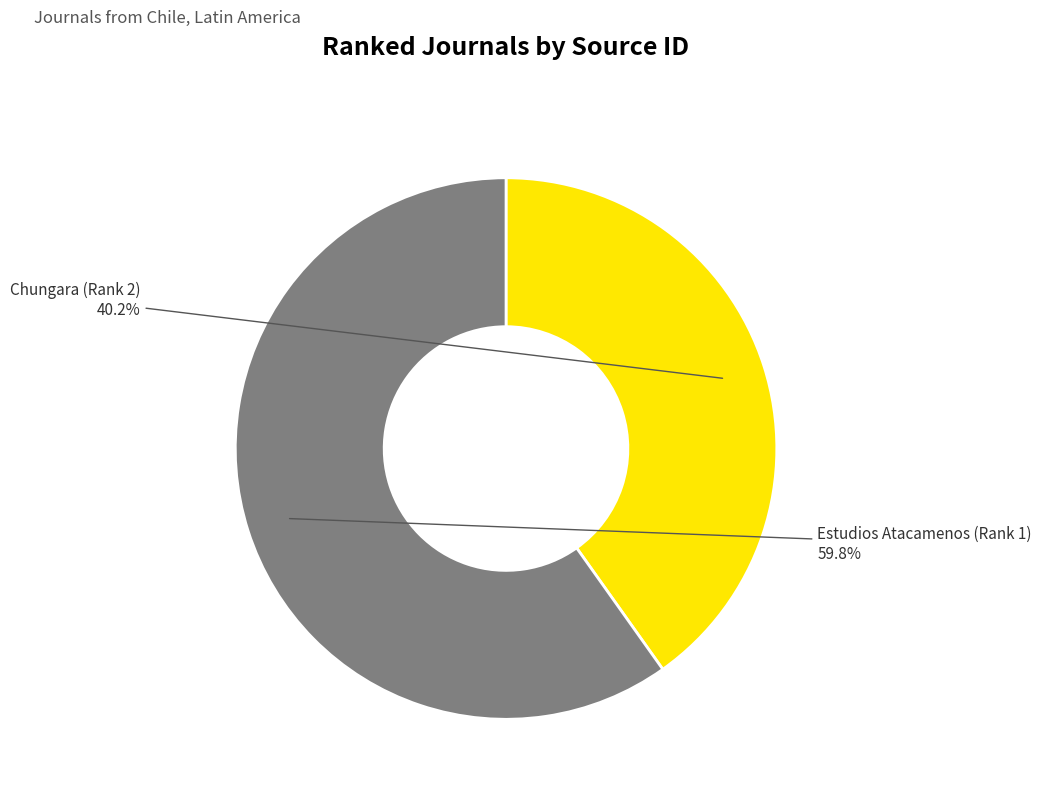

Is there any slice that represents more than half of the pie?

Yes